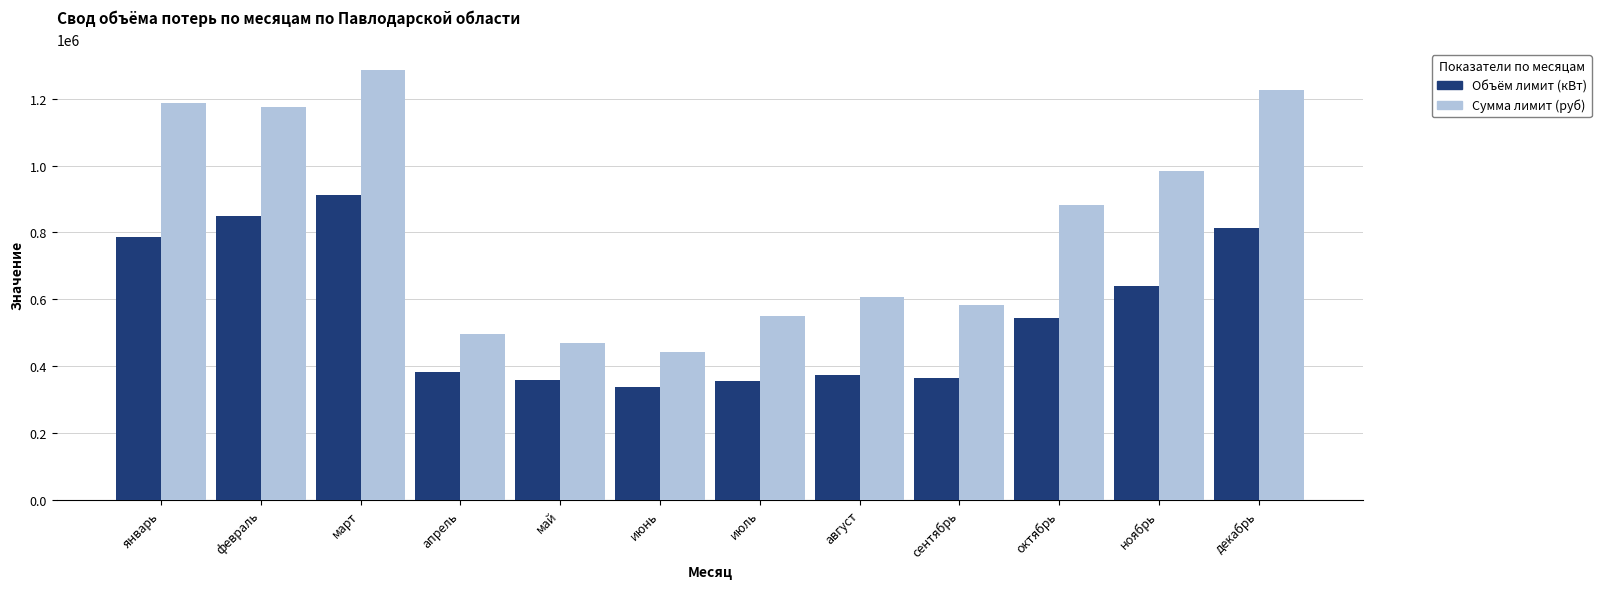

What are all the series names shown in the legend?

Объём лимит (кВт), Сумма лимит (руб)